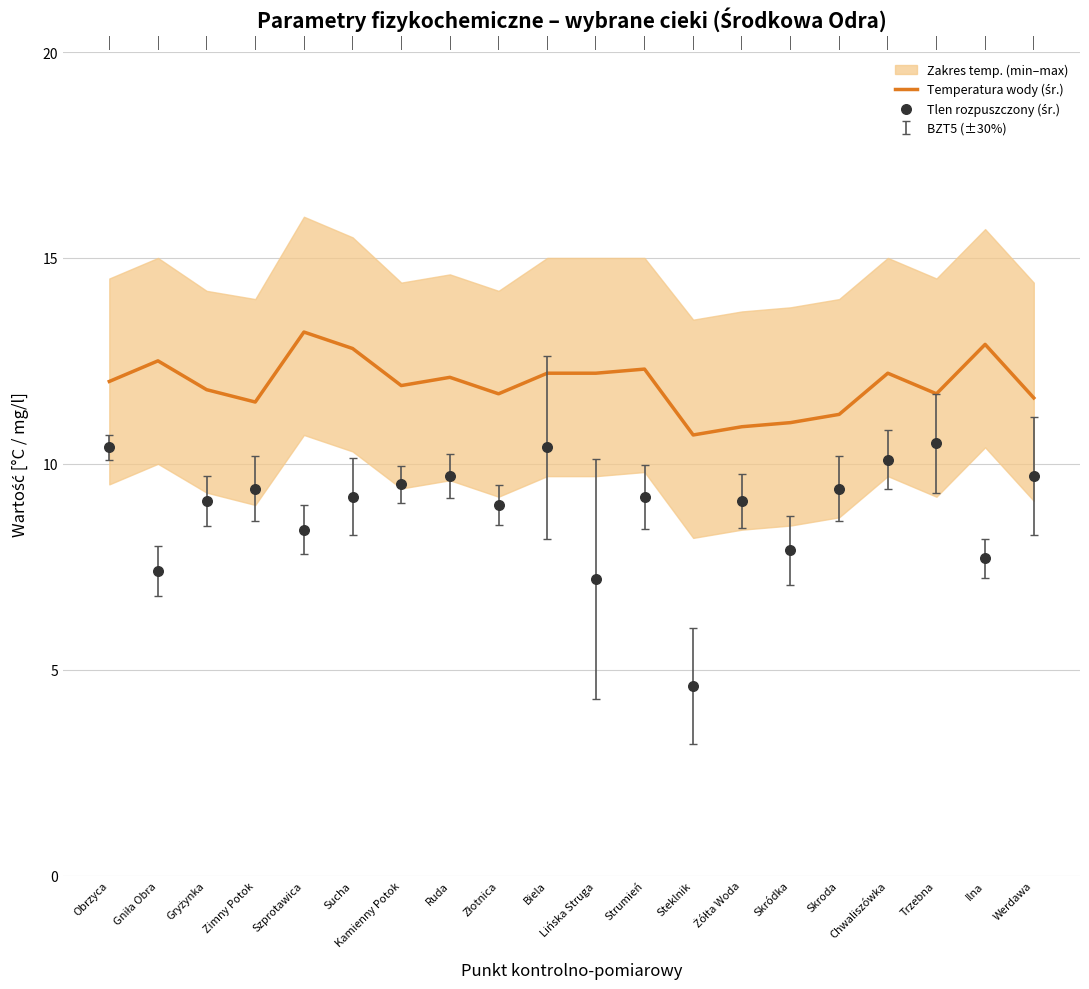

At how many categories does at least one series exceed 12?

9